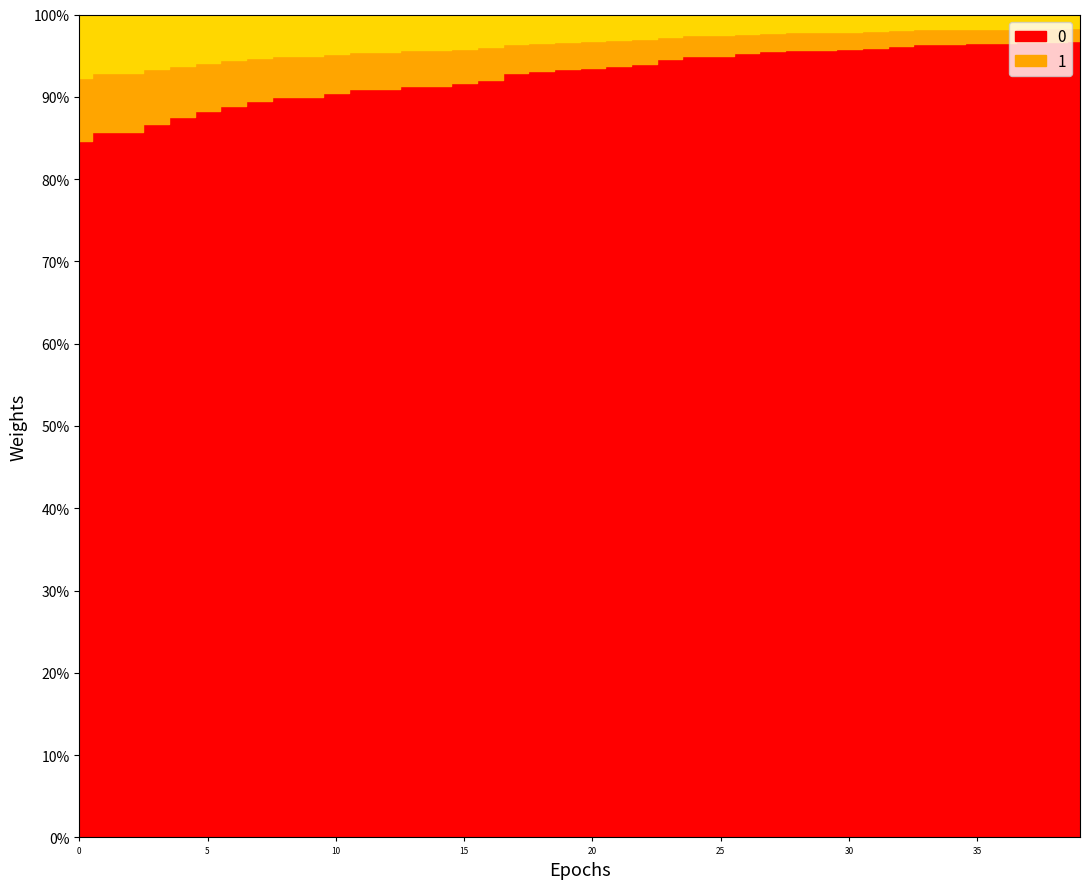

True or false: contact2 and flow2 intersect in this chart.

False